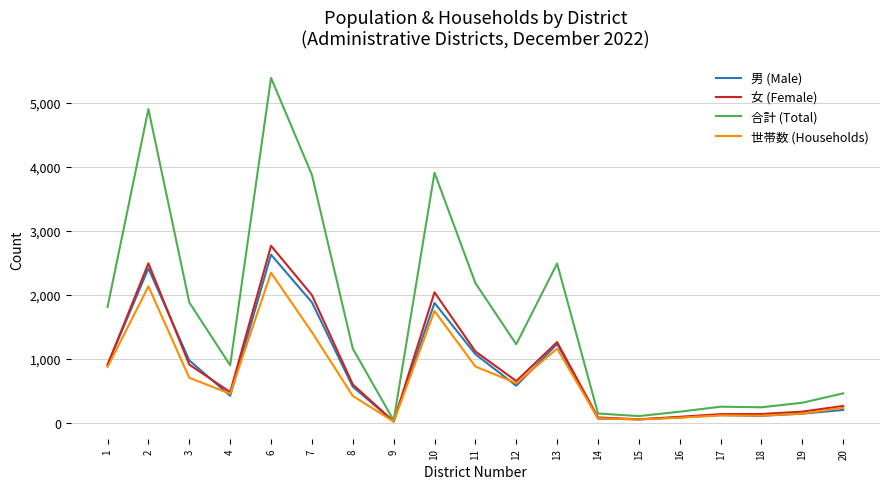

Which series has the widest spread of values?

合計 (Total)